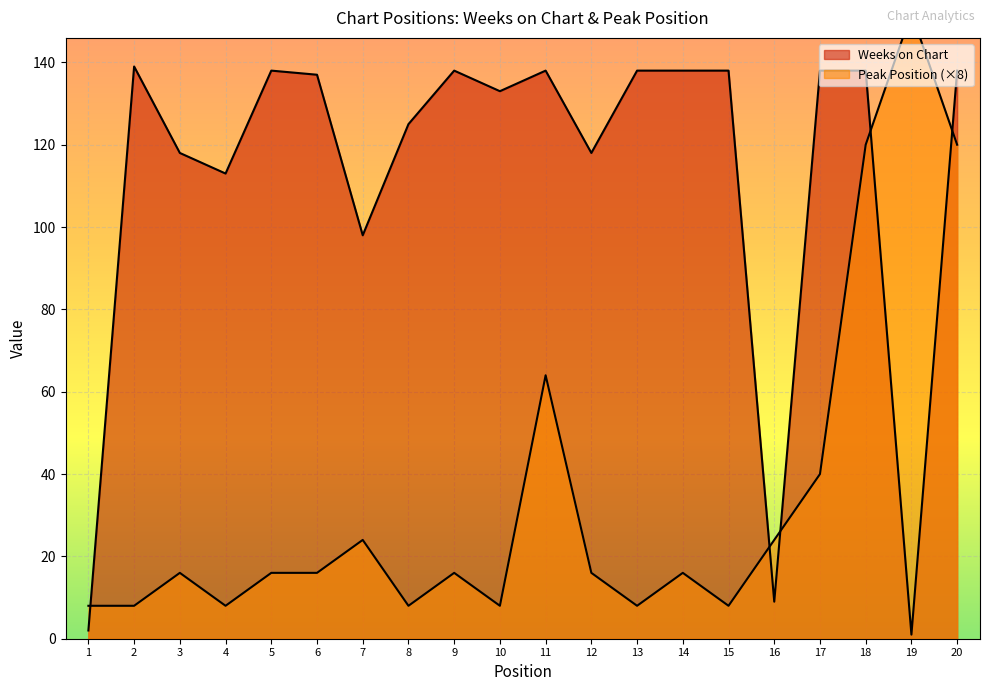

Which category has the highest value in the Weeks on Chart series?

2